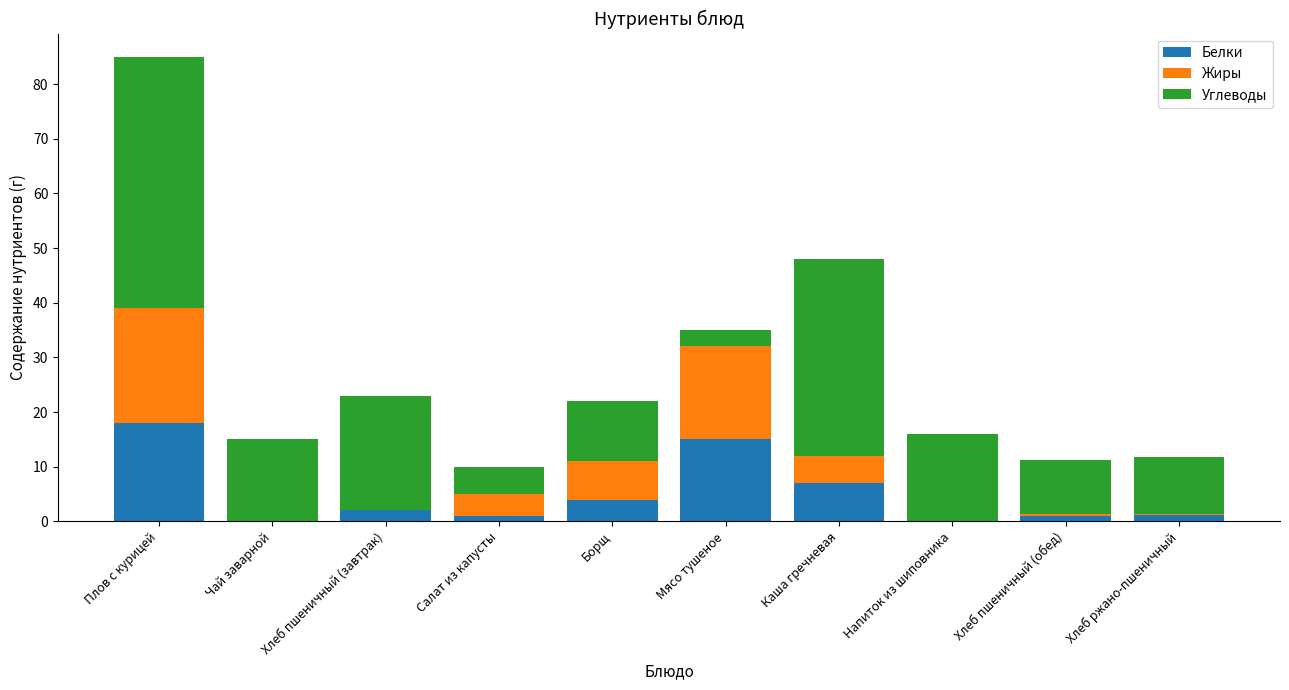

The value of Белки at Плов с курицей is 18.0. True or false?

True